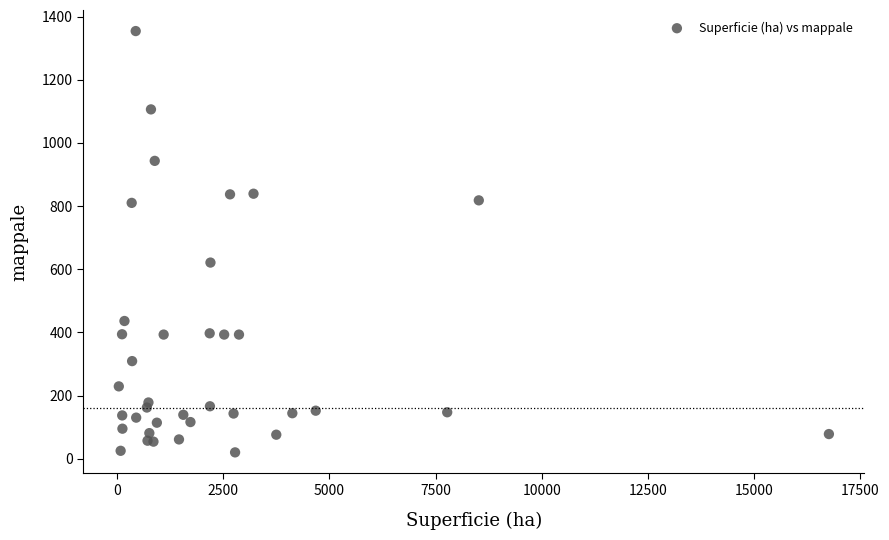

What Y value in the scatter plot is closest to 687?

621